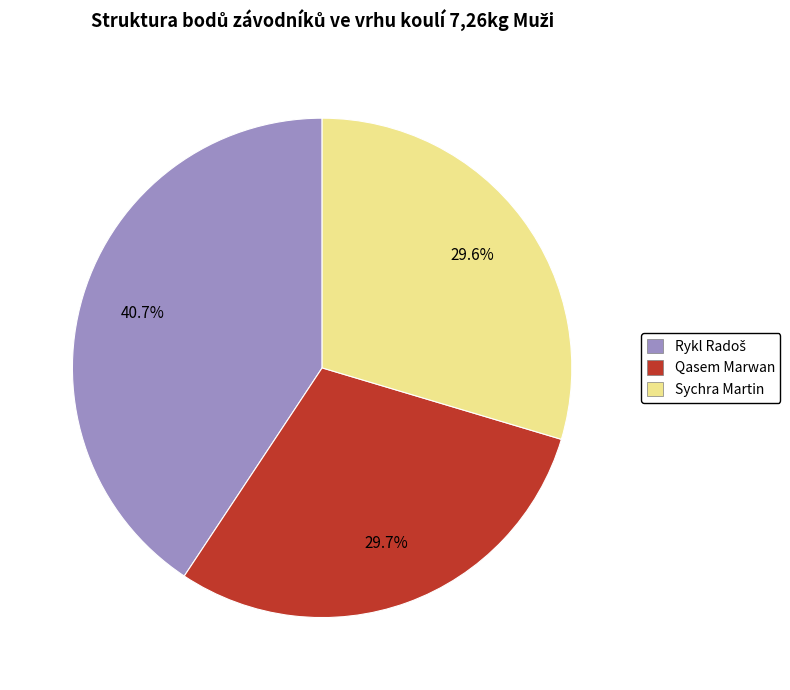

What percentage is the Sychra Martin slice, to the nearest percent?

30%